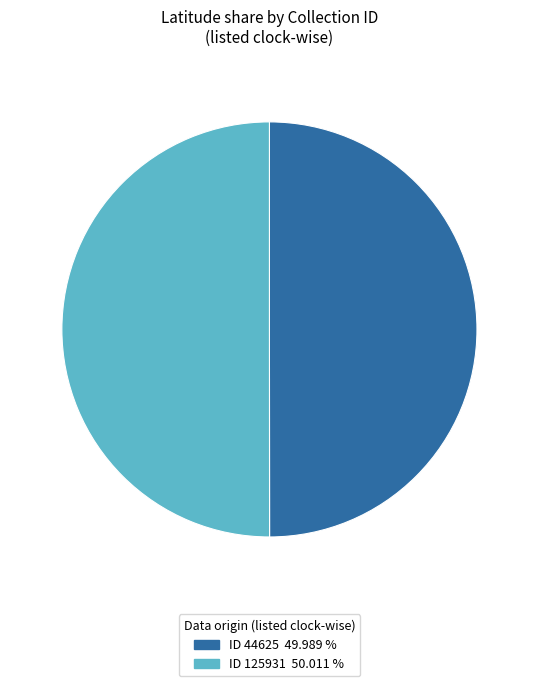

Count the number of slices in the pie.

2